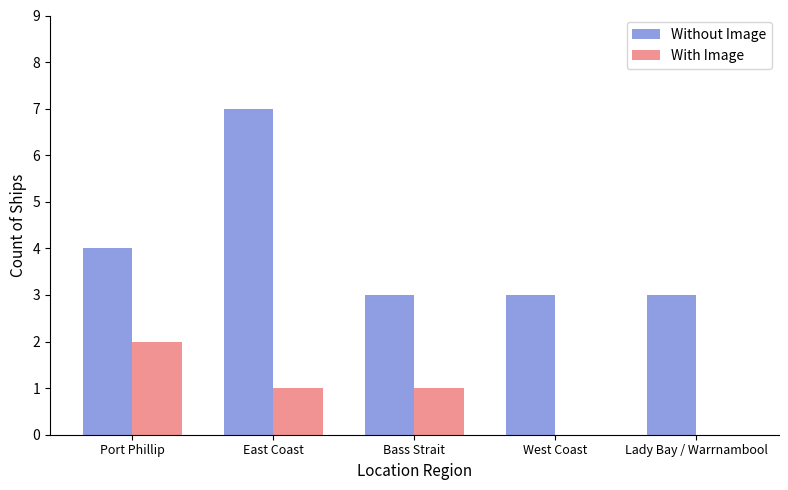

What is the total value across all series at Lady Bay / Warrnambool?

3